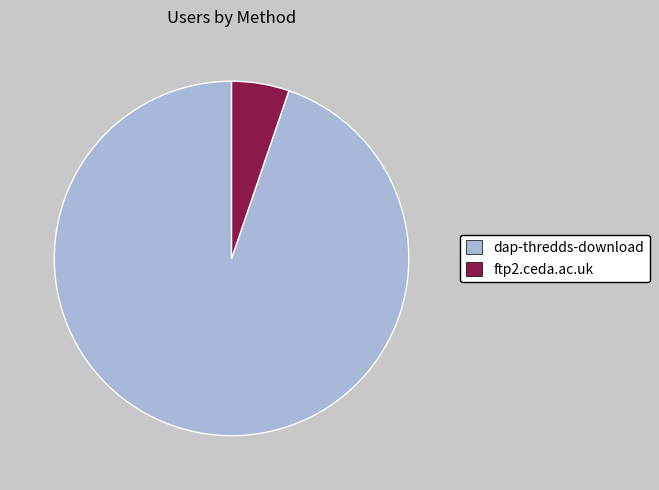

How many segments does this pie chart have?

2